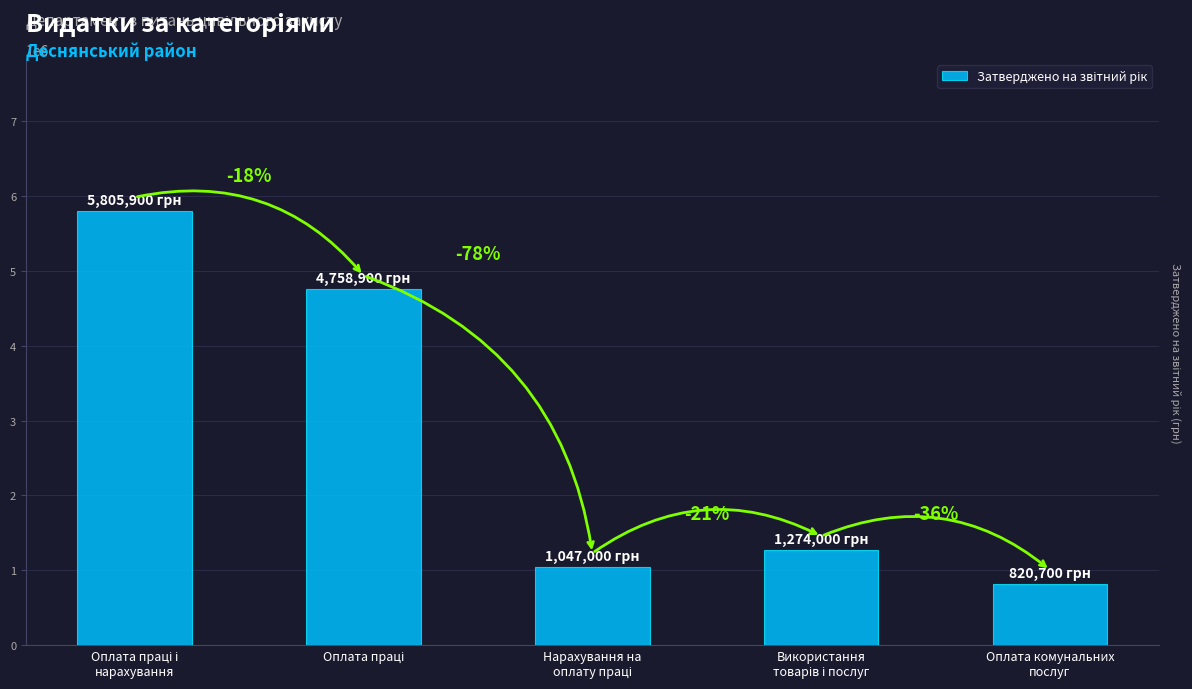

Approximately how many times larger is the value at Оплата праці і
нарахування compared to Оплата комунальних
послуг?

7.1